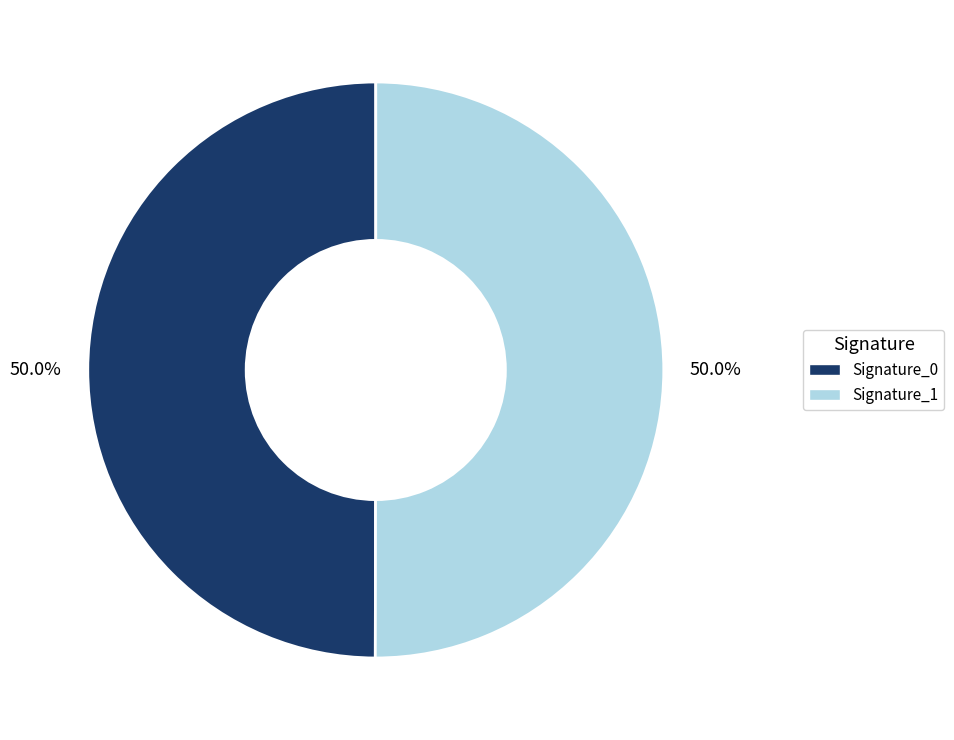

How many segments does this pie chart have?

2